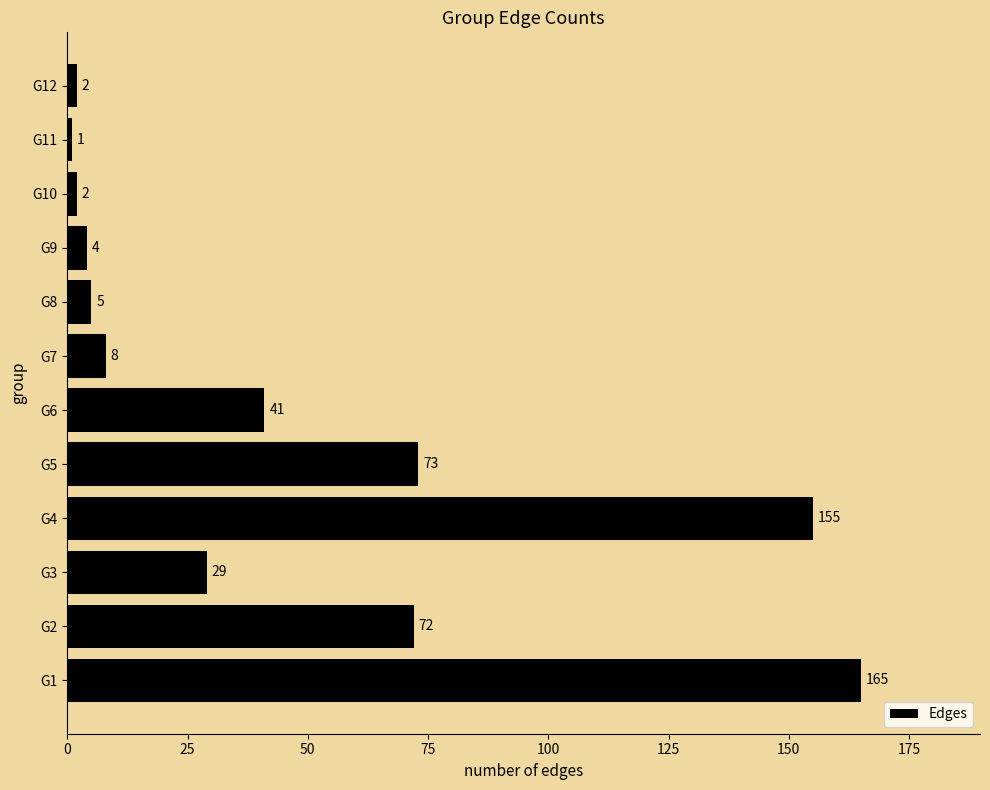

Reading bottom to top, what are all the values shown in this chart?

165	72	29	155	73	41	8	5	4	2	1	2